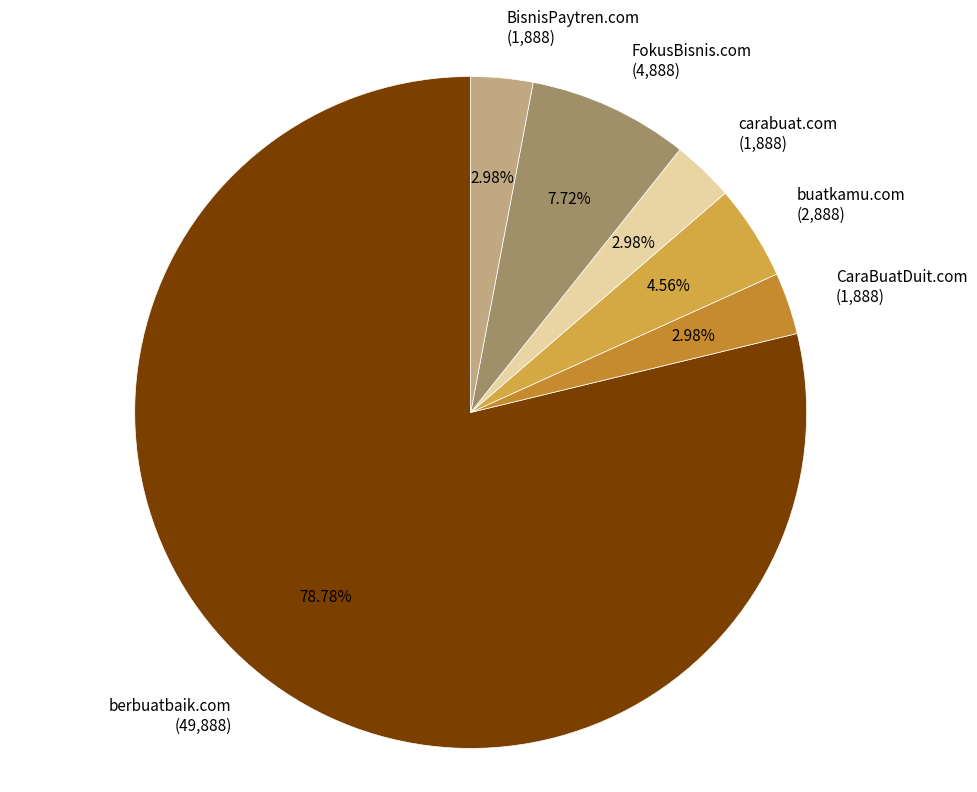

To the nearest percent, what is the difference between the largest and smallest slice percentages?

76%